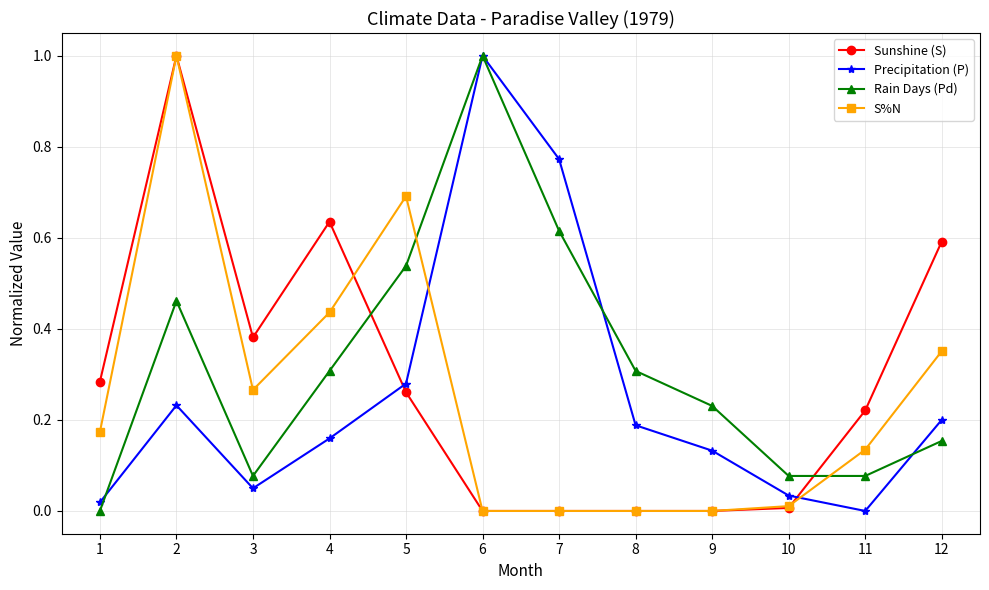

At which label does S%N reach its peak?

2